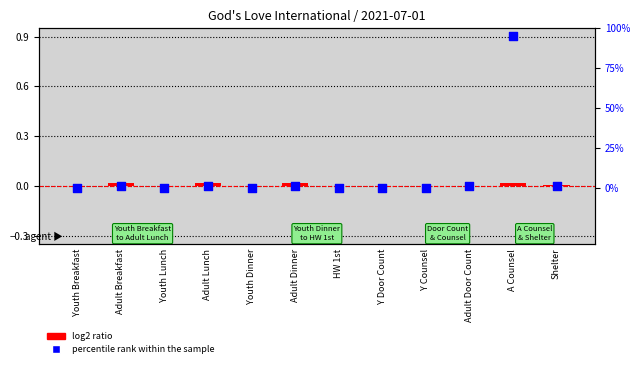

Which series contains the lowest Y value?

log2 ratio